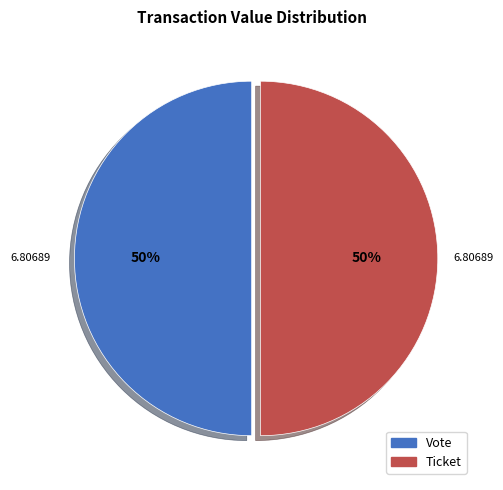

Count the number of slices in the pie.

2